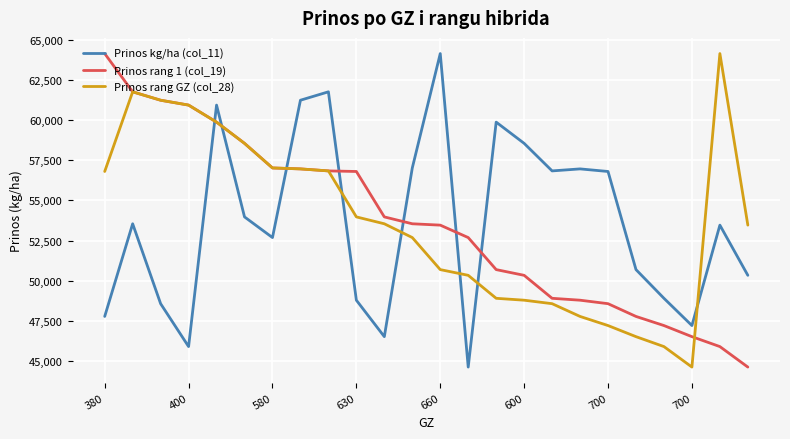

What is the highest value of the Prinos rang 1 (col_19) series?

64142